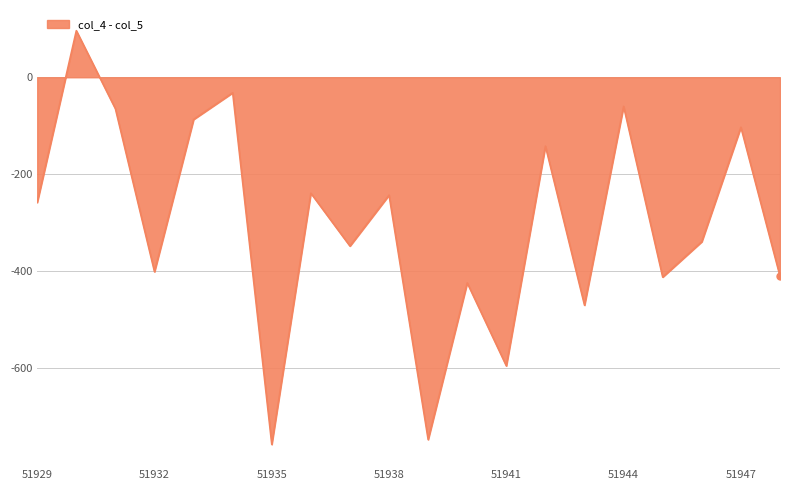

What is the minimum value shown in the chart?

-757